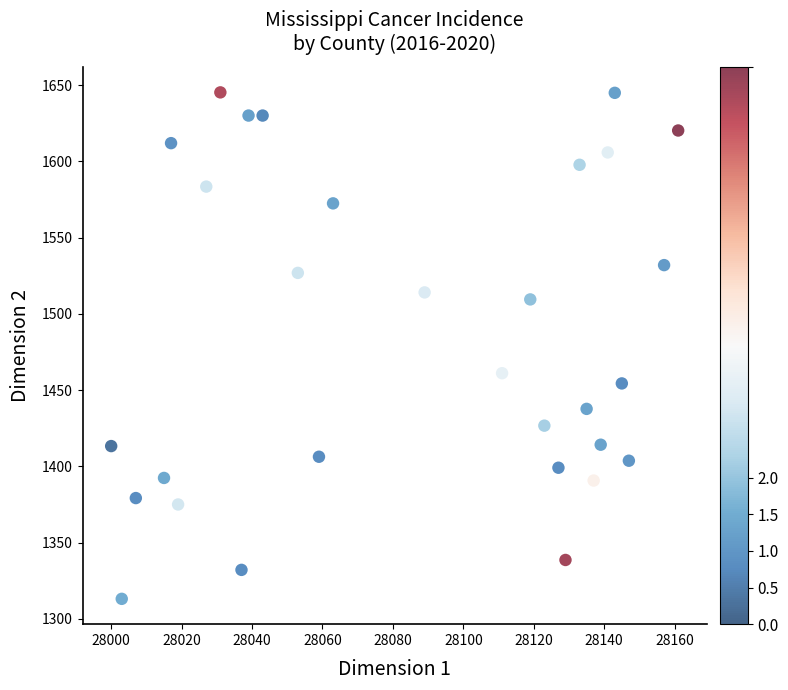

What is the range of Y values (max minus min)?

332.2